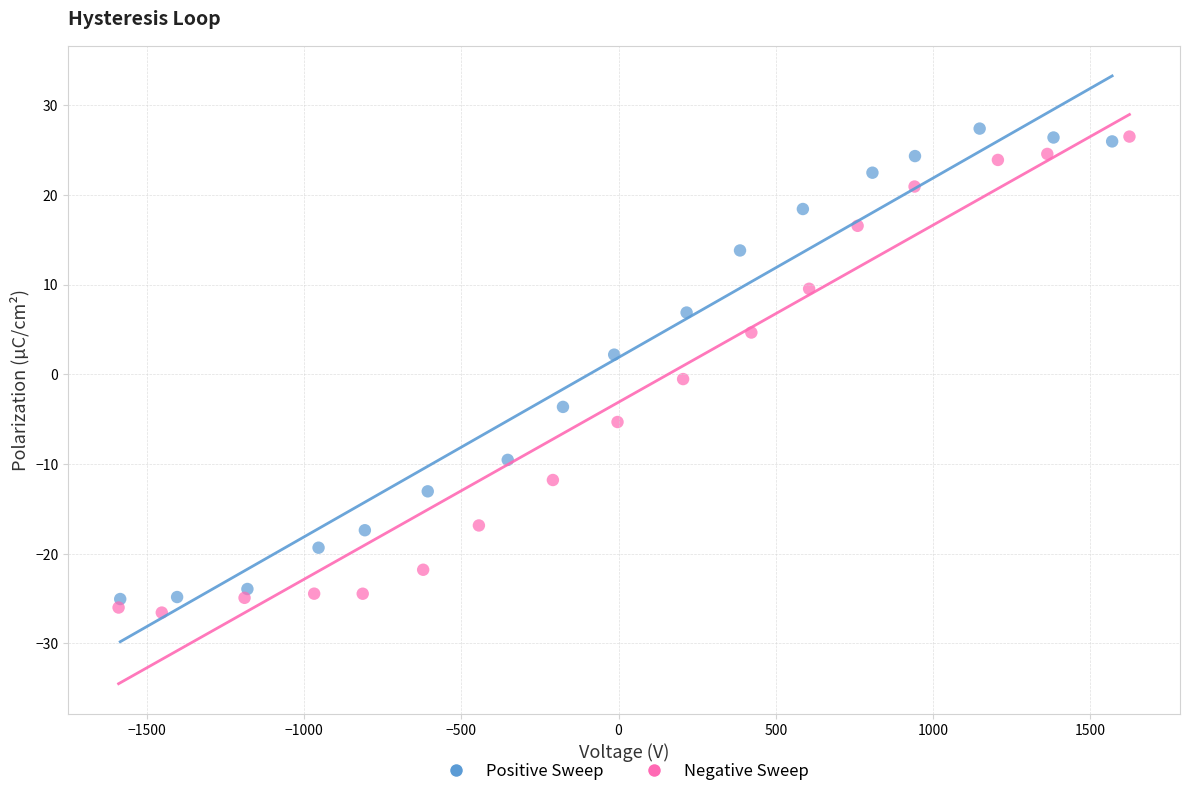

Which series contains the highest Y value?

Positive Sweep